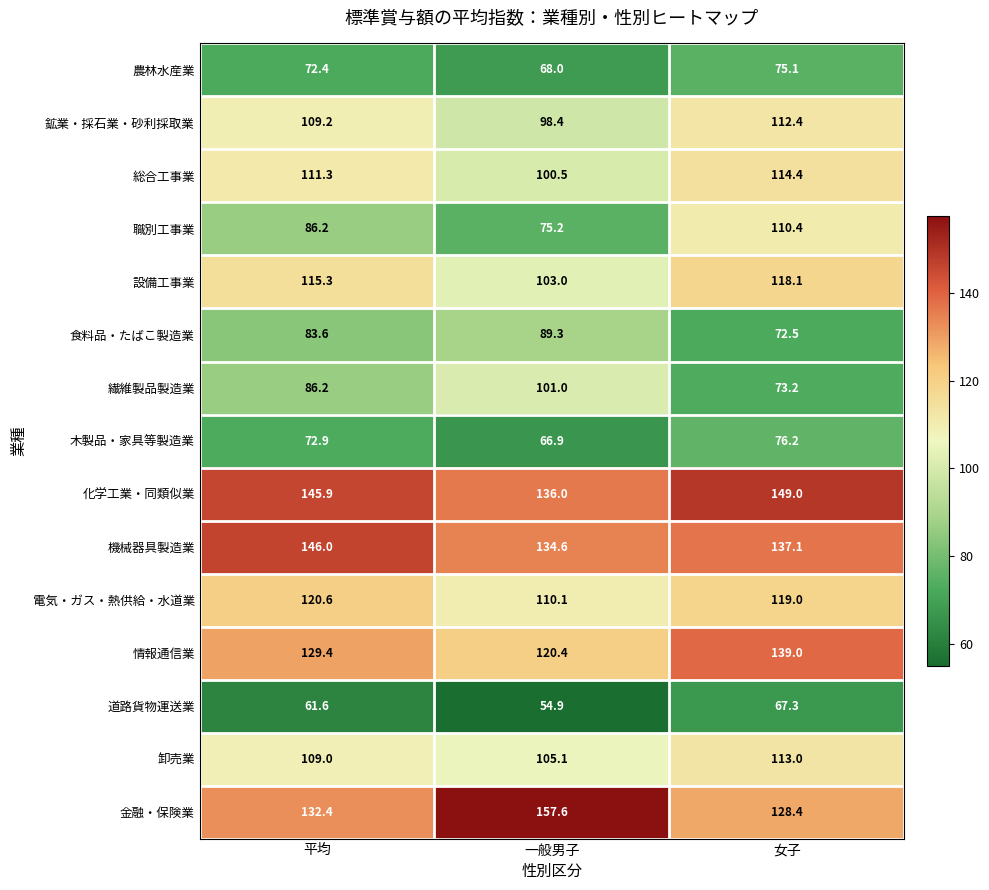

What is the spread (max minus min) of values at 女子?

81.7